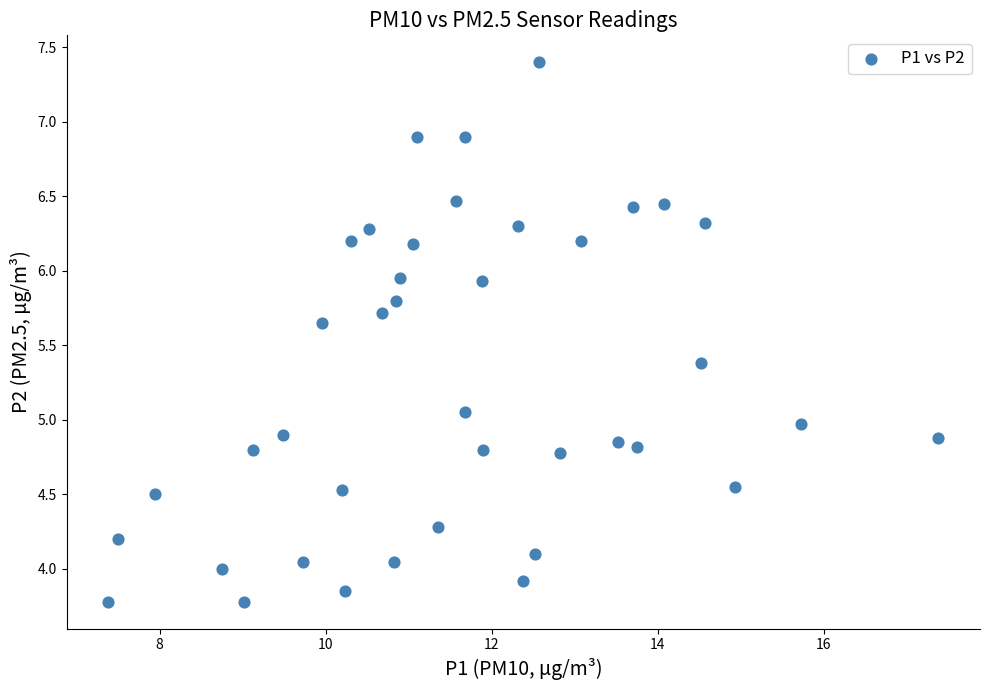

What is the range of X values (max minus min)?

10.0